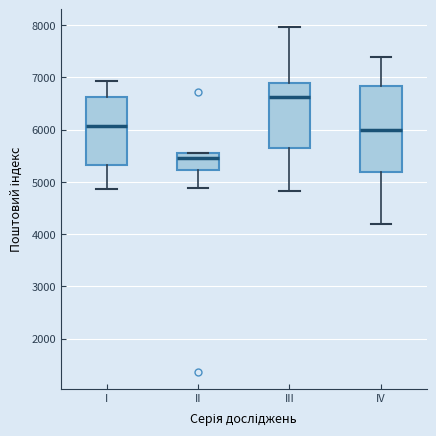

Where does the upper whisker of the box for III end on the y-axis? The values are not printed on the chart, so give them approximately, as read against the axis.

8000